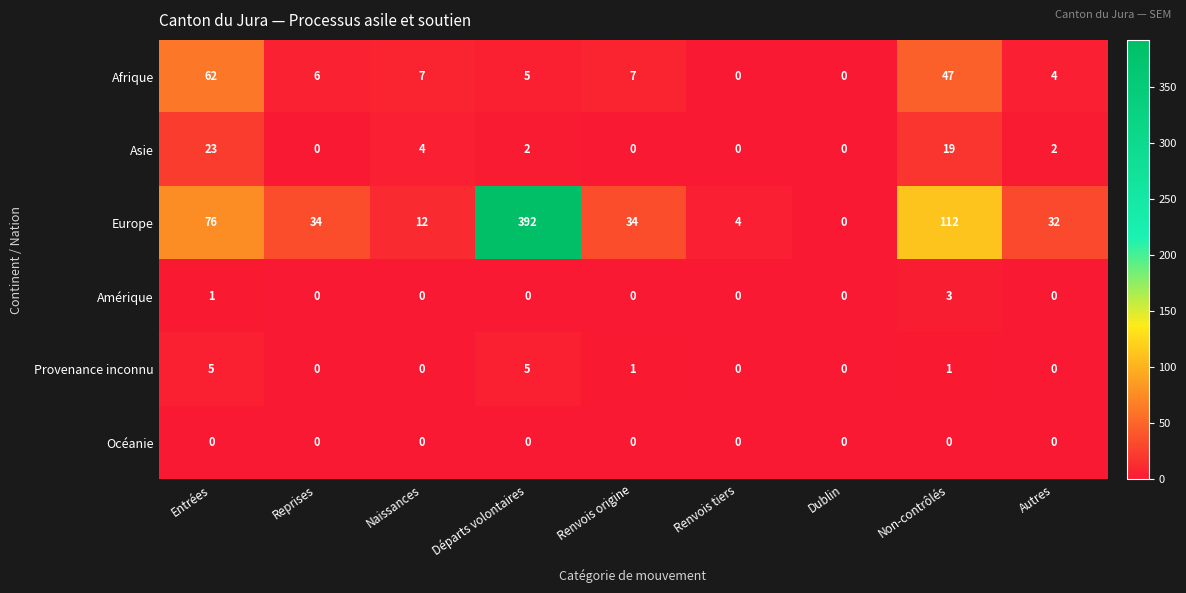

What is the sum of all Asie values?

50